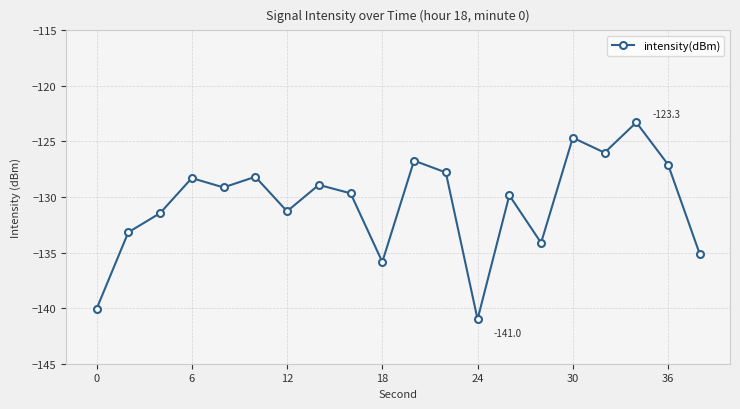

Count the number of data series in this chart.

1